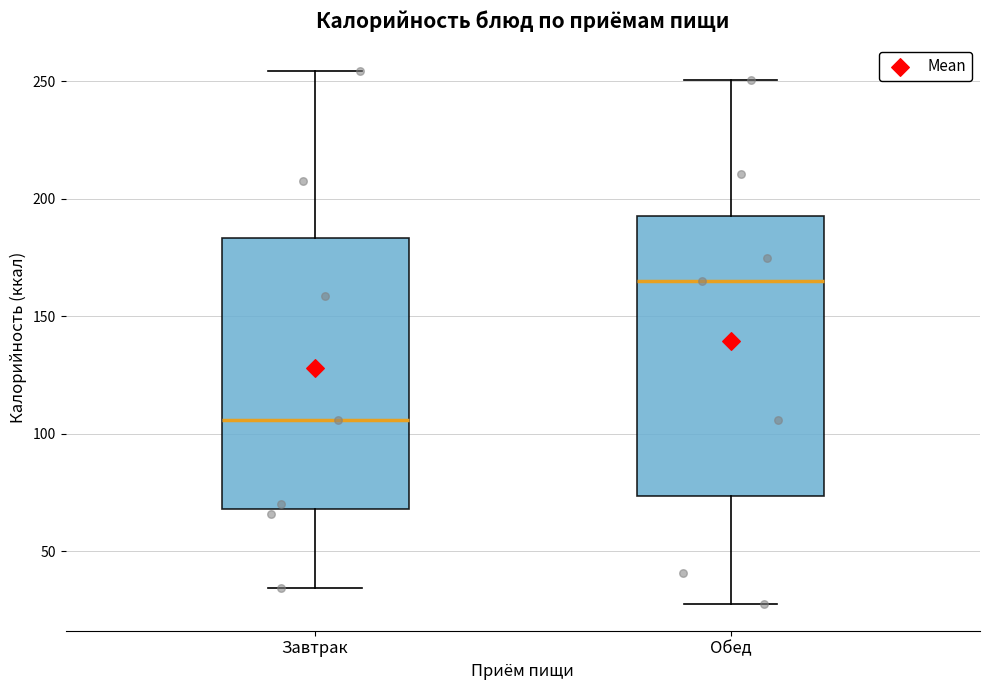

Which box has the lowest median line?

Завтрак